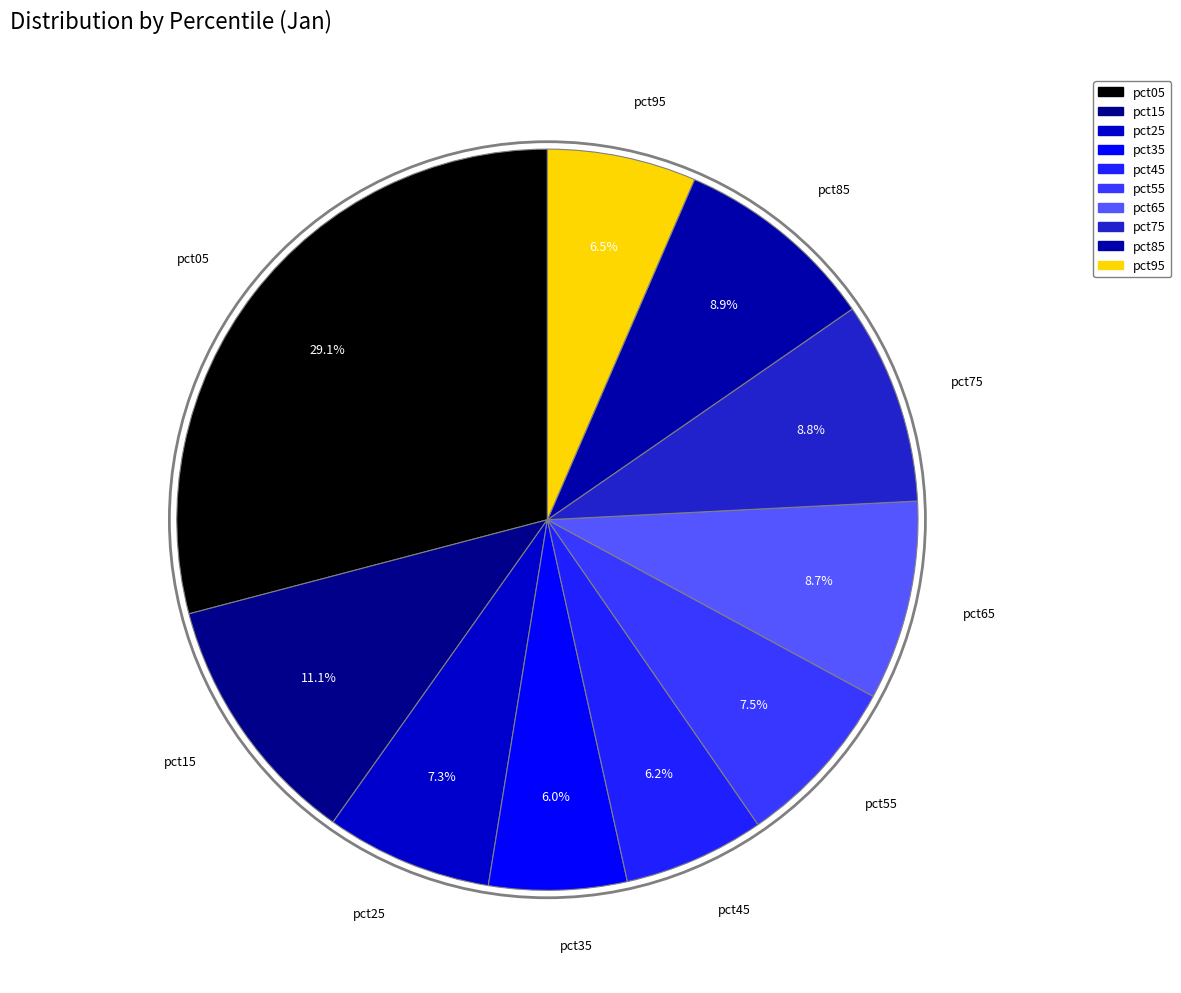

Which category has the biggest portion of the pie?

pct05